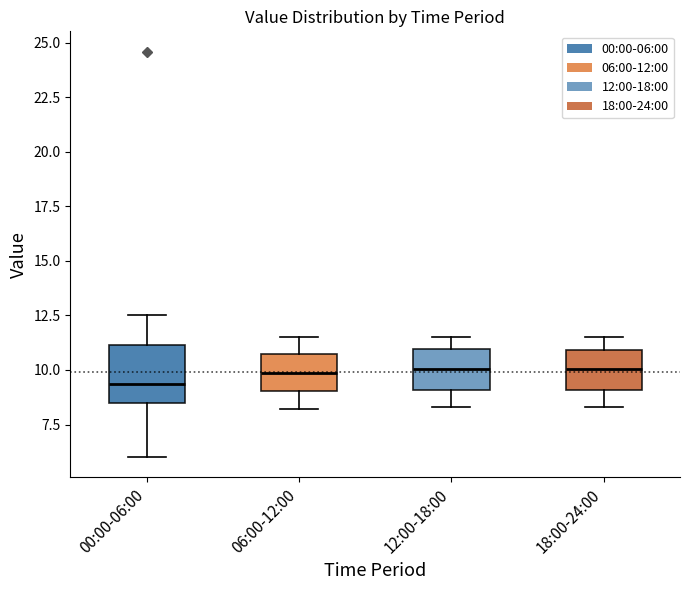

Reading left to right, transcribe this box plot: for each box, give where its median line is, the range the box spans, and where its two whiskers end, as read against the y-axis. The values are not printed on the chart, so give them approximately, as read against the axis.

00:00-06:00: median 9.5, box 8.5 to 11.0, whiskers 6.0 to 12.5
06:00-12:00: median 10.0, box 9.0 to 10.5, whiskers 8.0 to 11.5
12:00-18:00: median 10.0, box 9.0 to 11.0, whiskers 8.5 to 11.5
18:00-24:00: median 10.0, box 9.0 to 11.0, whiskers 8.5 to 11.5